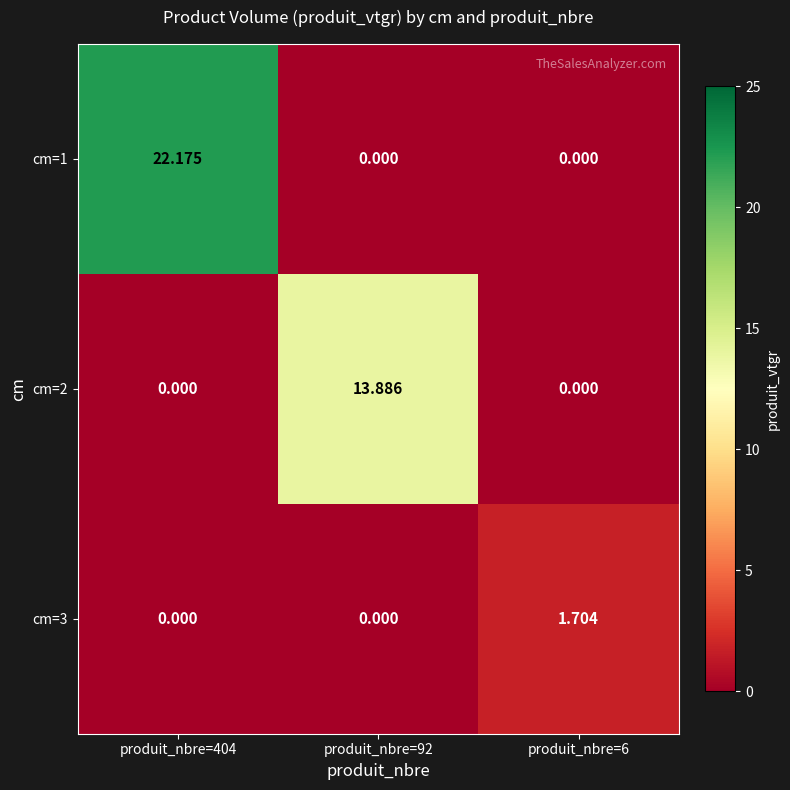

Is the value of cm=1 at produit_nbre=404 greater than the value of cm=2 at produit_nbre=92?

Yes